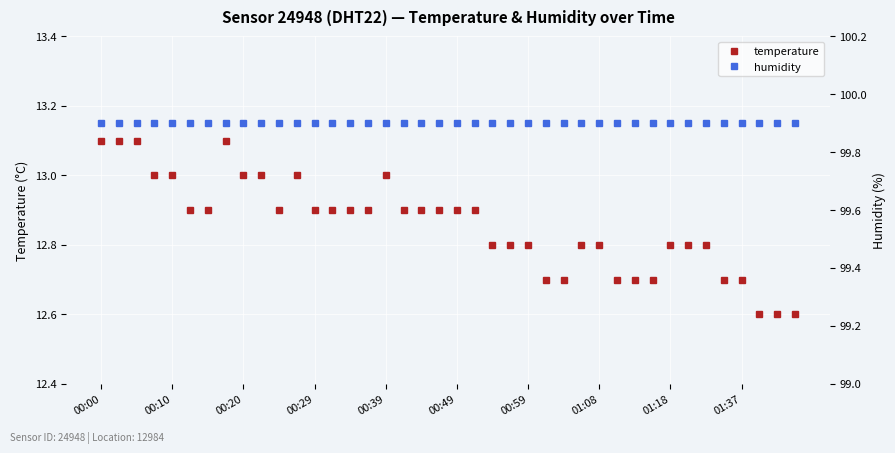

What is the average value of the humidity series?

99.9